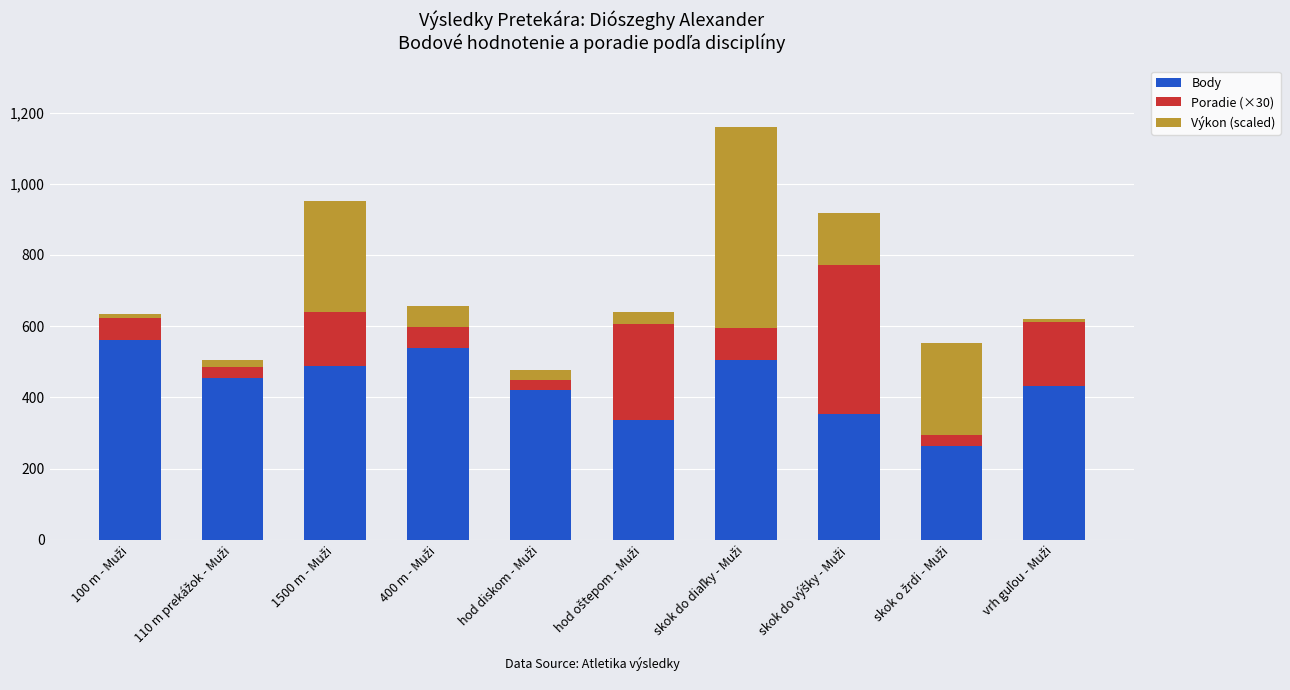

What is the sum of all Body values?

4356.0